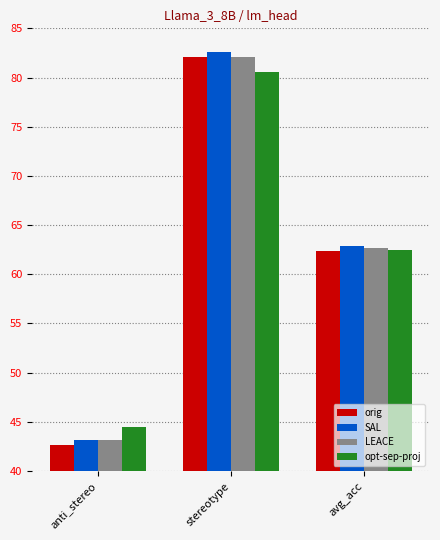

True or false: orig has a value of 42.7 at anti_stereo.

True